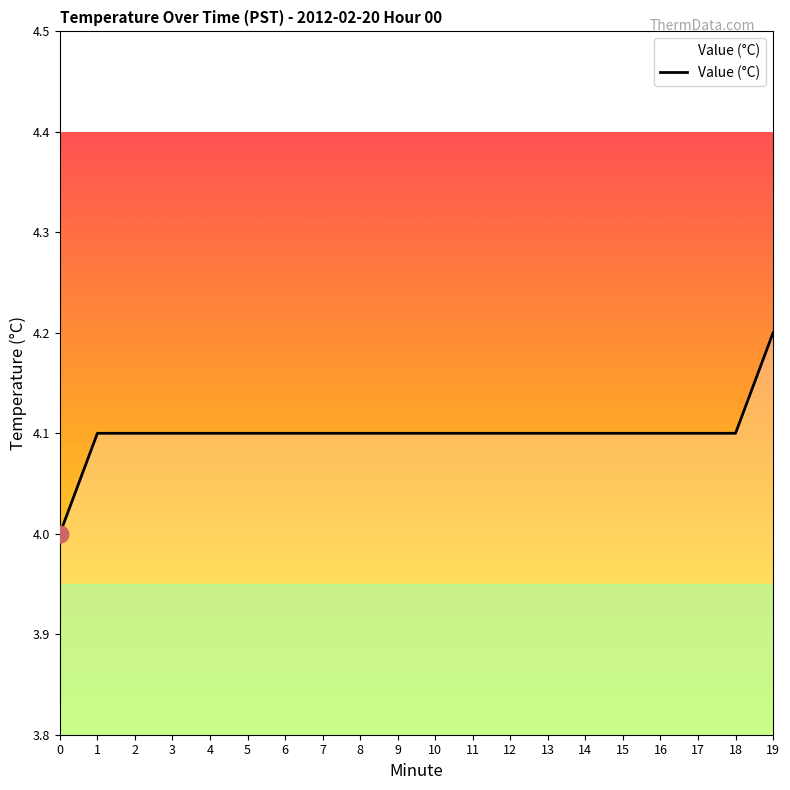

The chart shows a value of 1.8 at 3. True or false?

False